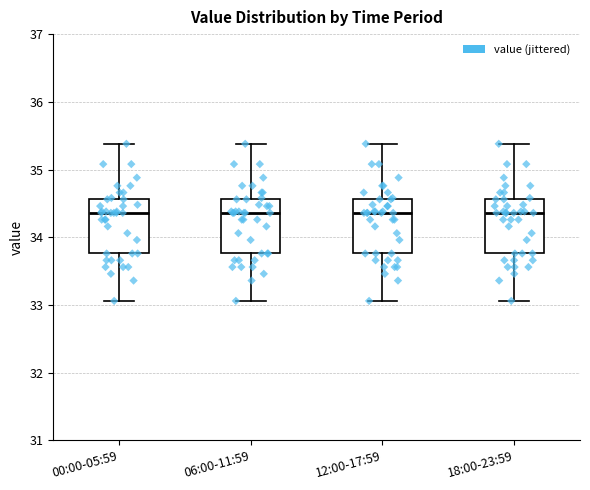

Where is the lower edge of the box for 12:00-17:59 on the y-axis? The values are not printed on the chart, so give them approximately, as read against the axis.

33.8